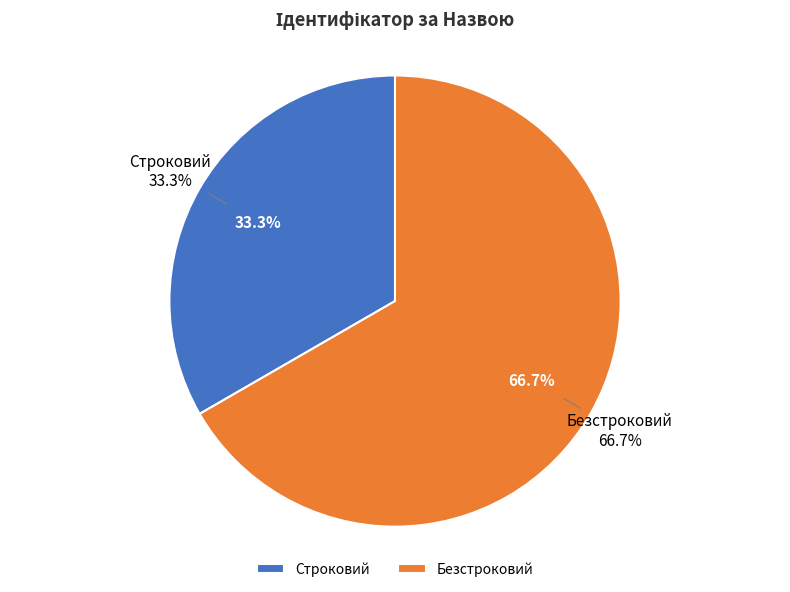

Does Безстроковий account for over 50% of the chart?

Yes